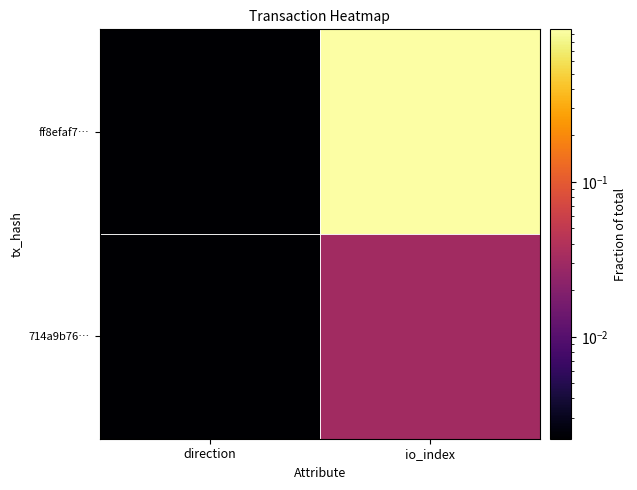

At direction, list the series in order from smallest to largest.

ff8efaf7…, 714a9b76…